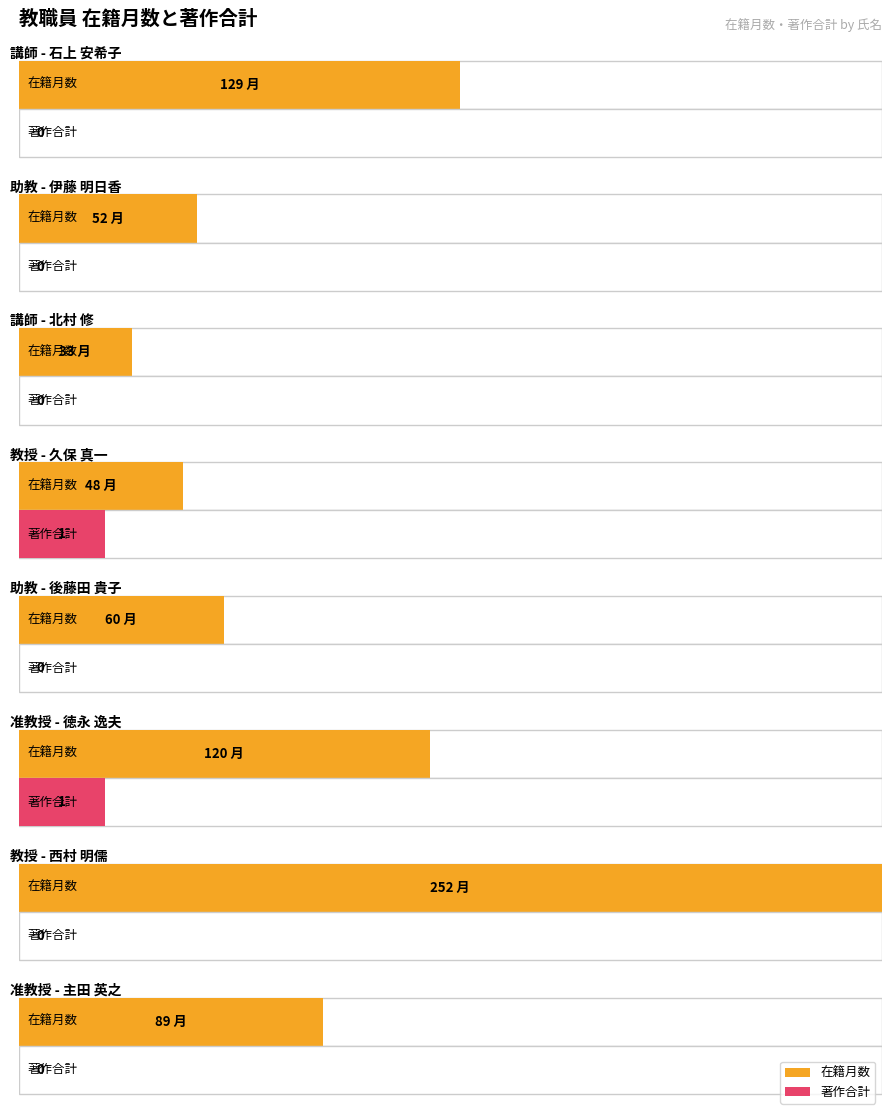

What is the value of the 在籍月数 bar at the 5th from the left?

60